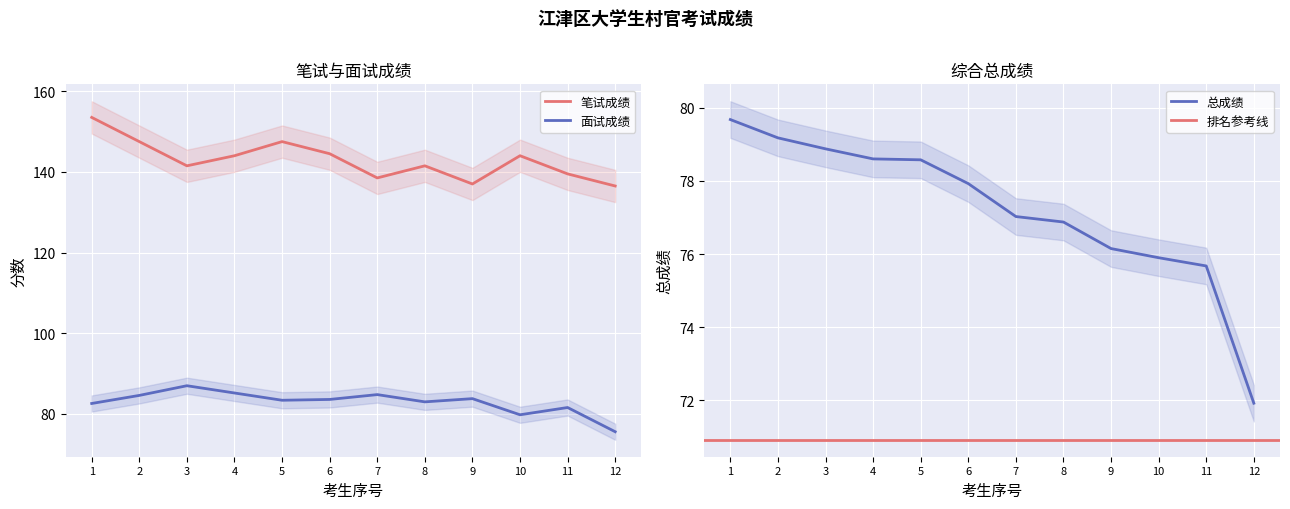

True or false: 笔试成绩 and 面试成绩 cross at least once.

False